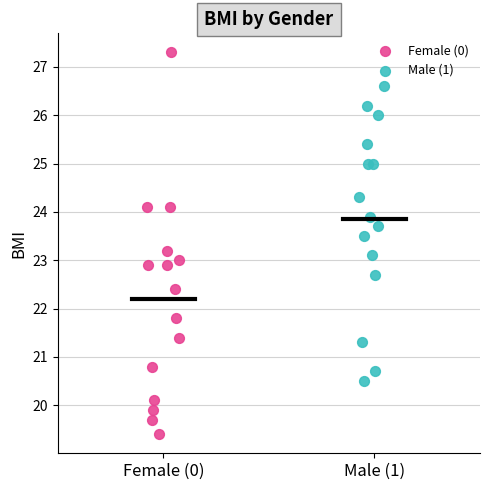

Which series has the largest Y range (max minus min)?

Female (0)